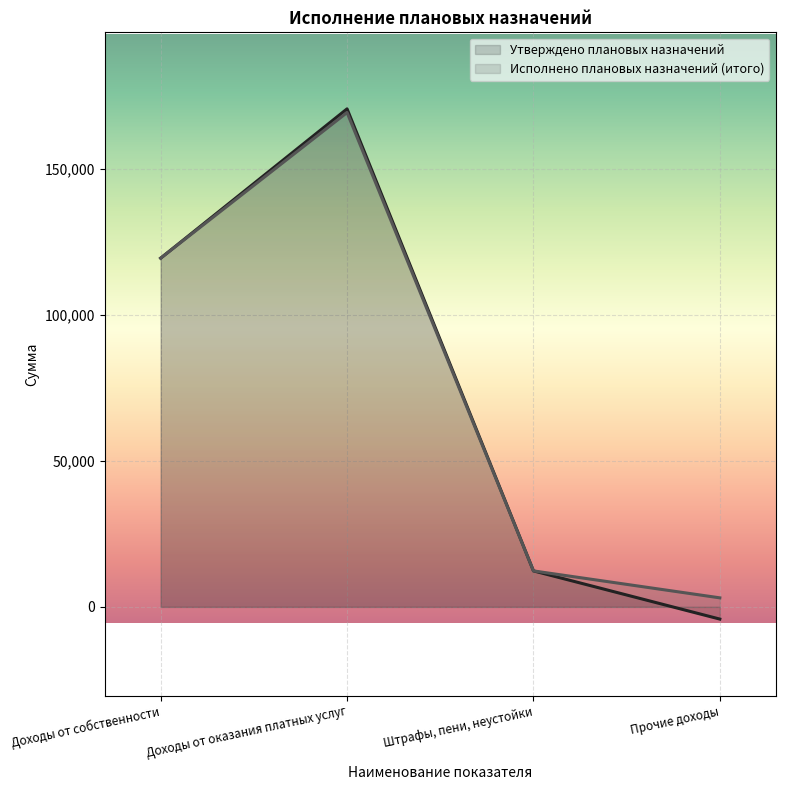

Where is the first local maximum for Исполнено плановых назначений (итого)?

Доходы от оказания платных услуг